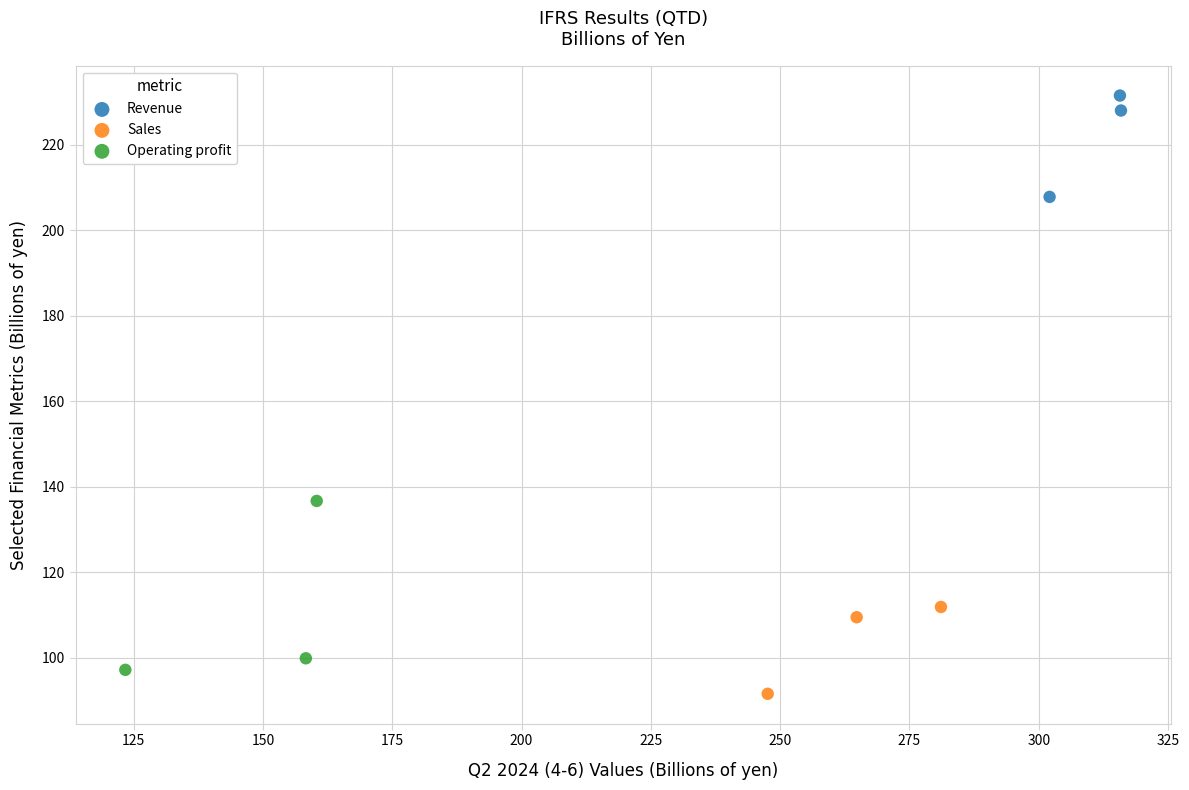

Which series has the widest spread of Y values?

Operating profit